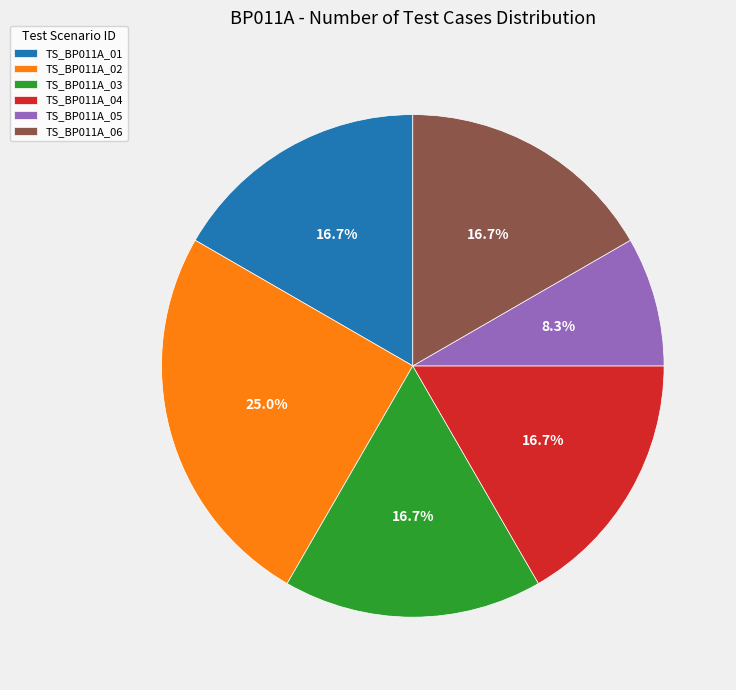

What is the total percentage of TS_BP011A_02 and TS_BP011A_06?

41.7%